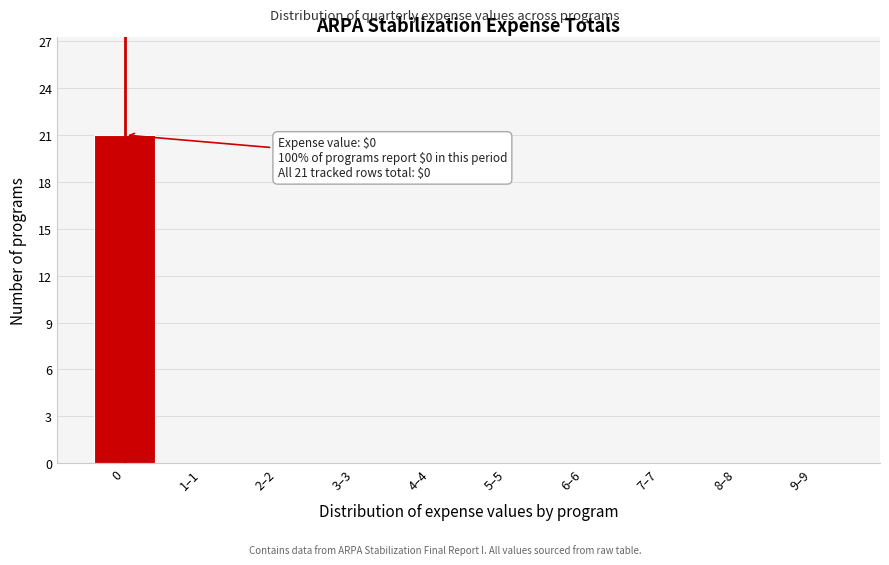

Reading left to right, transcribe all the data shown in this chart.

0=21	1–1=0	2–2=0	3–3=0	4–4=0	5–5=0	6–6=0	7–7=0	8–8=0	9–9=0